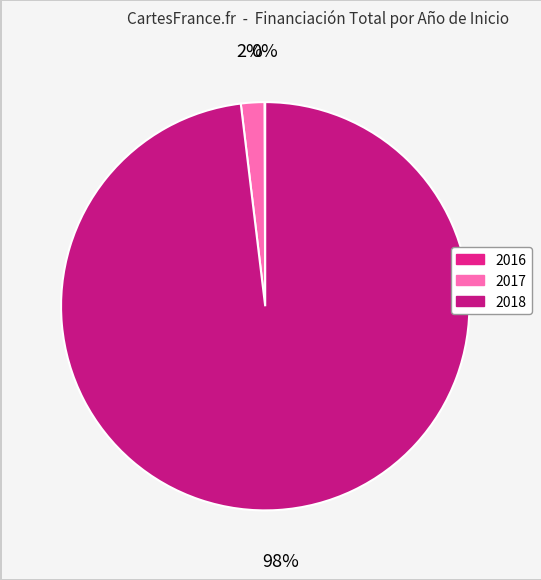

What is the change in value from 2017 to 2018?

+2287067